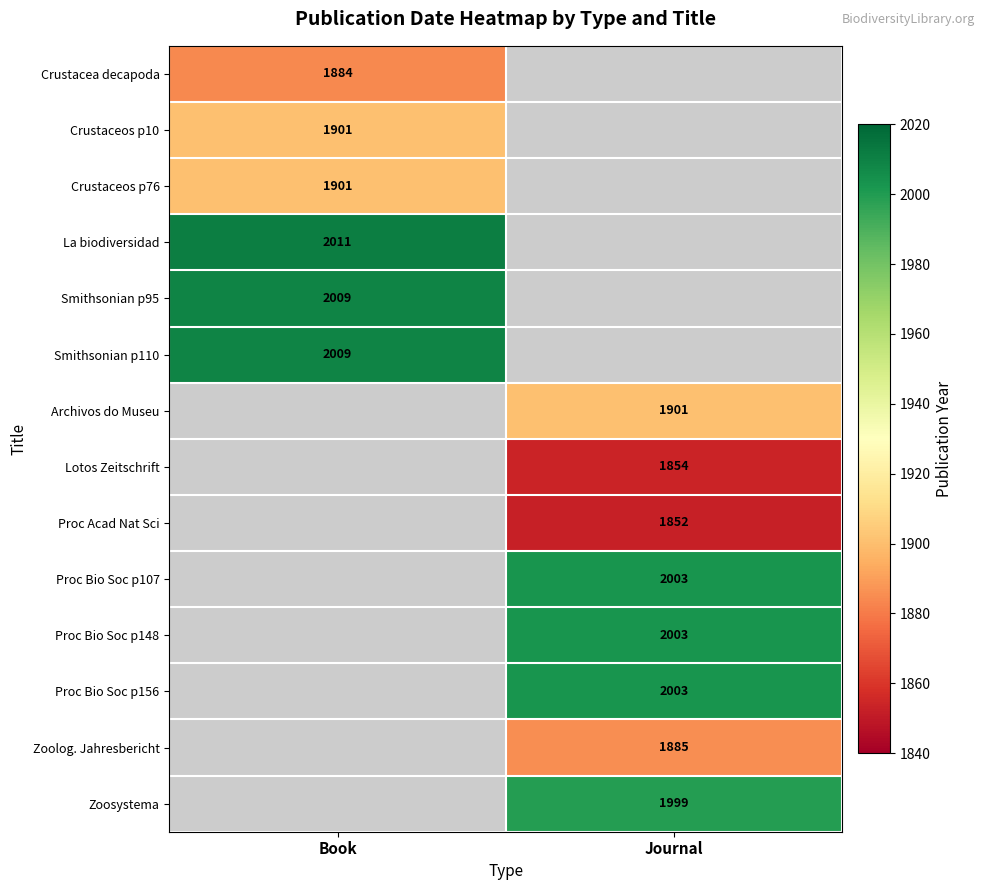

Is it true that Zoosystema equals 1999 at Journal?

True